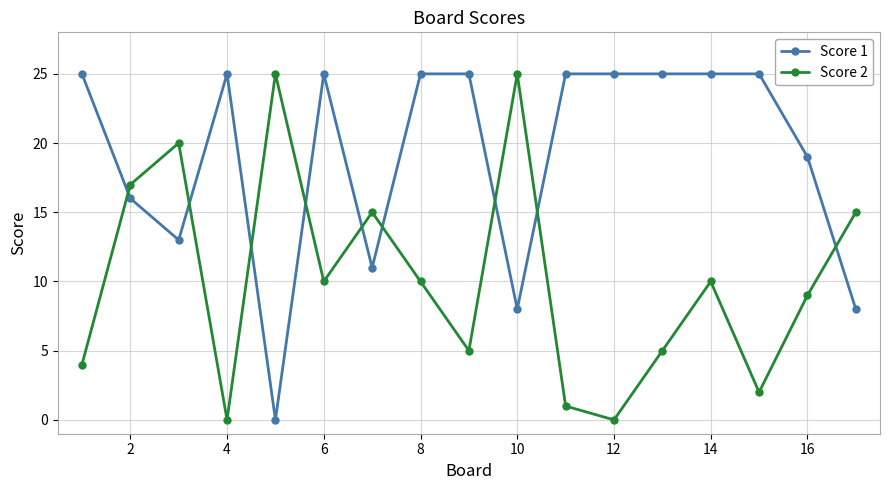

How many categories are shown in the chart?

17